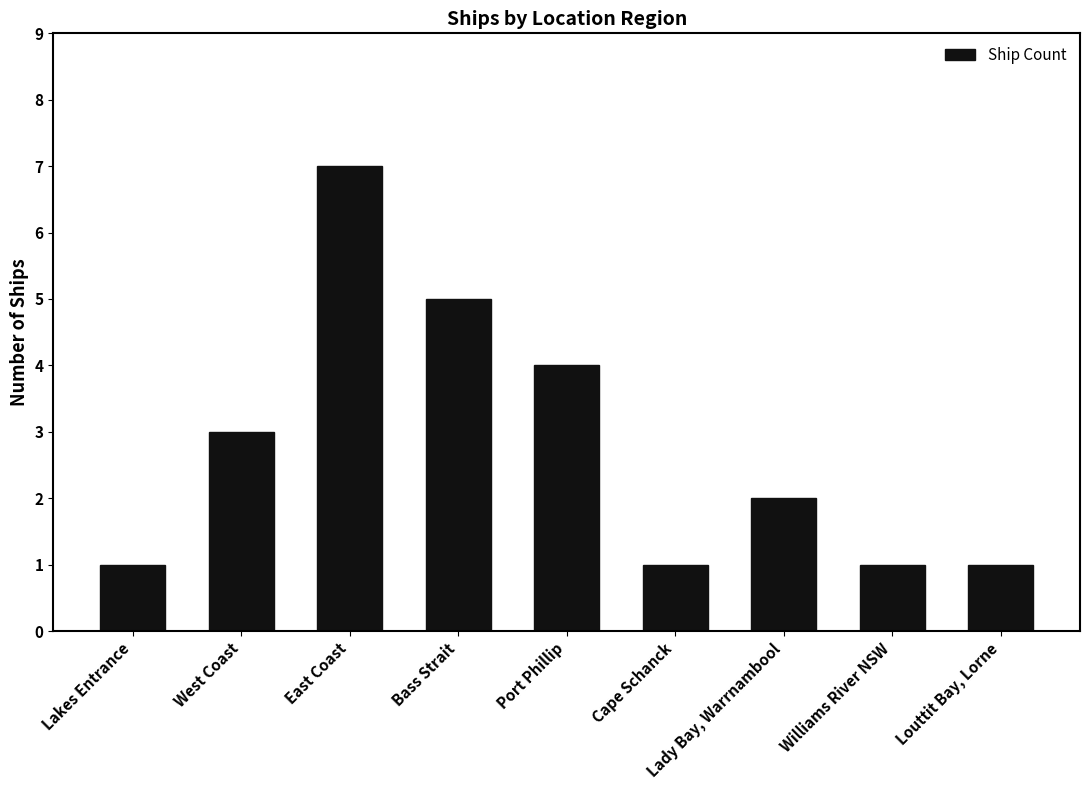

Reading left to right, what are all the values shown in this chart?

1	3	7	5	4	1	2	1	1